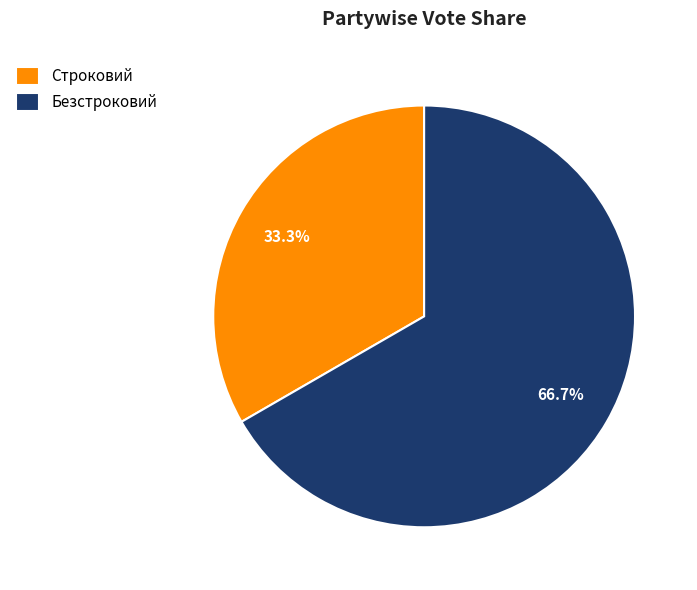

What is the smallest slice in the pie chart?

Строковий